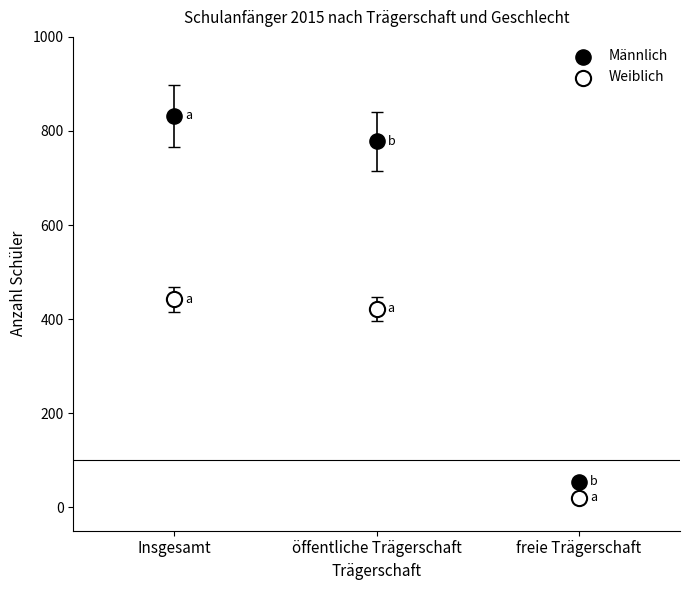

Across all data points, what is the range of Y values (max minus min)?

812